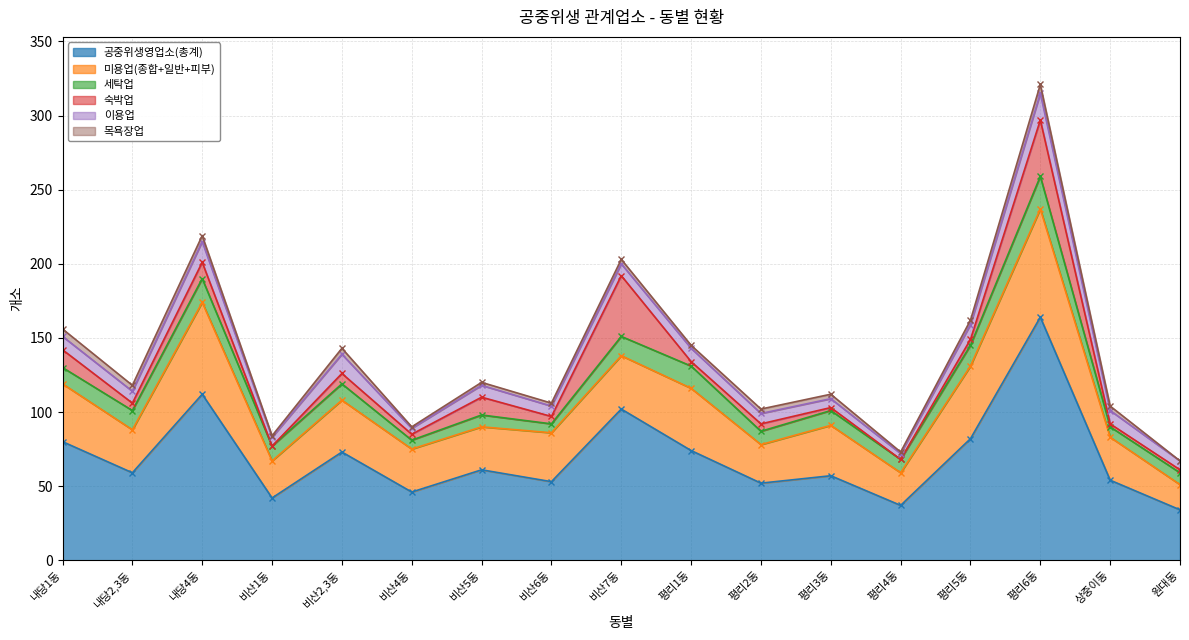

Count the number of categories in the chart.

17